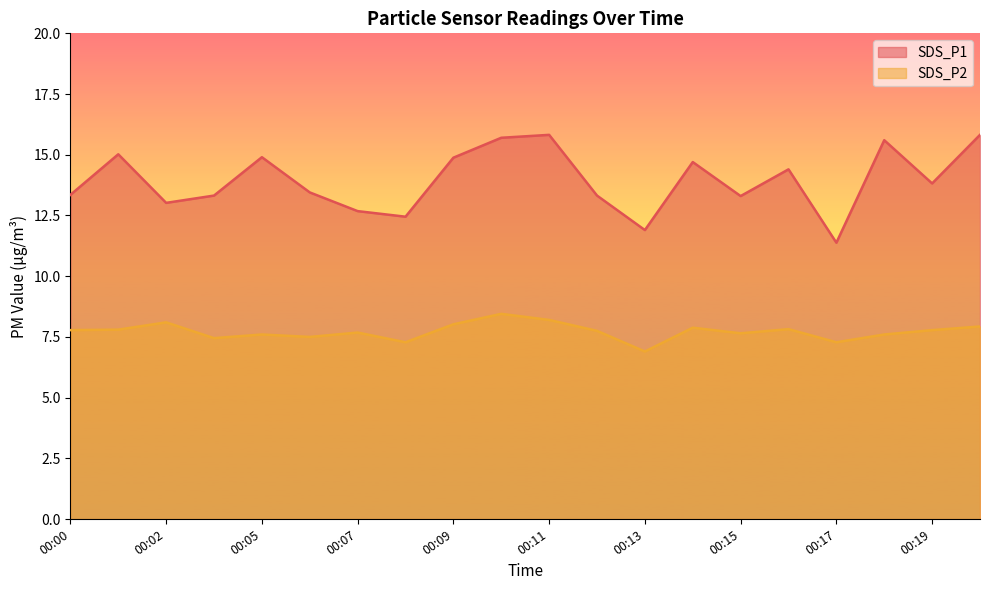

List the series in order of their peak value, highest first.

SDS_P1, SDS_P2